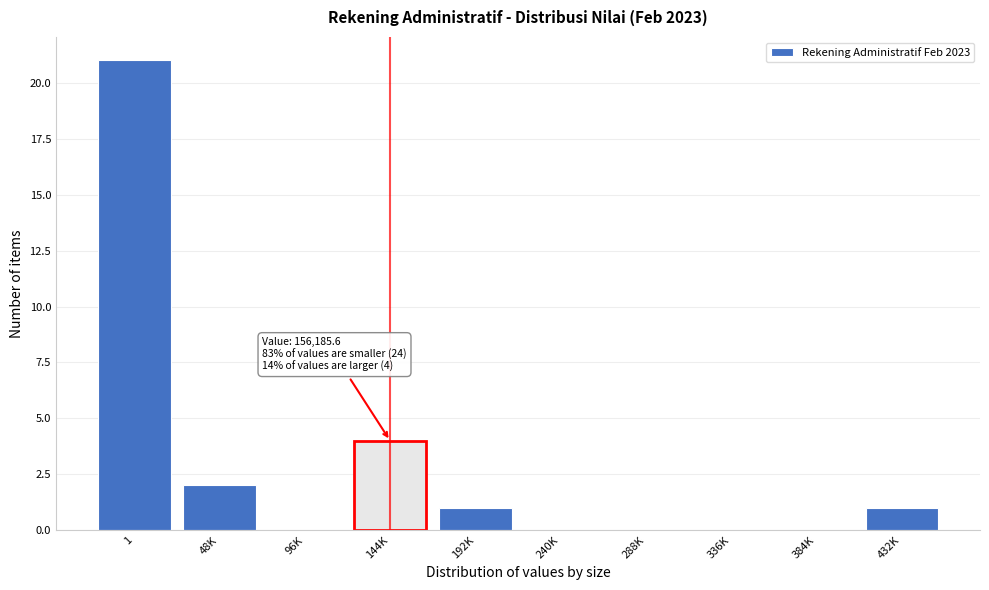

Reading left to right, what are all the values shown in this chart?

1=21	48K=2	96K=0	144K=4	192K=1	240K=0	288K=0	336K=0	384K=0	432K=1